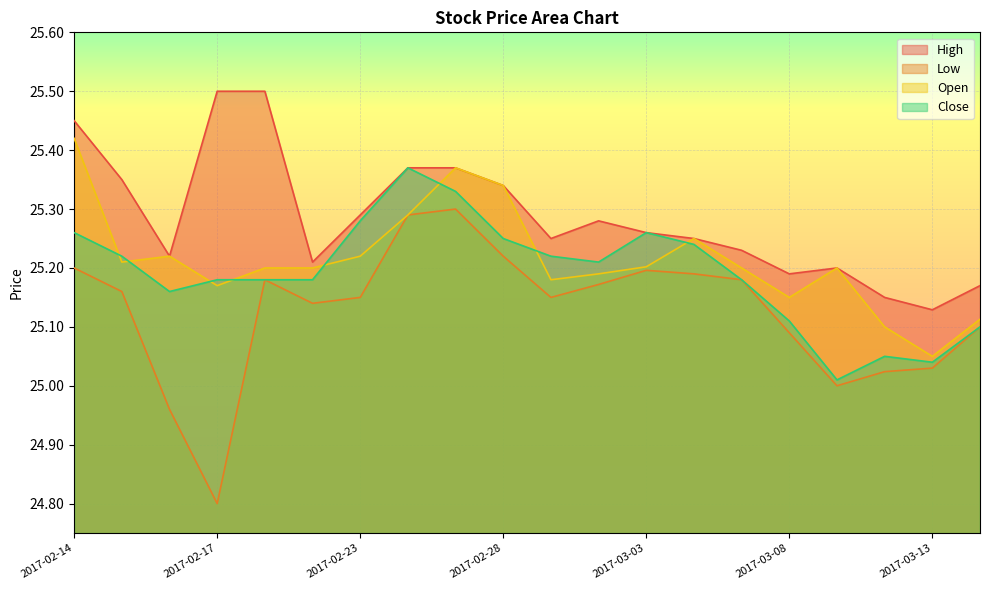

List the labels in order of Open value, largest first.

2017-02-14, 2017-02-27, 2017-02-28, 2017-02-24, 2017-03-06, 2017-02-16, 2017-02-23, 2017-02-15, 2017-03-03, 2017-02-21, 2017-02-22, 2017-03-07, 2017-03-09, 2017-03-02, 2017-03-01, 2017-02-17, 2017-03-08, 2017-03-14, 2017-03-10, 2017-03-13